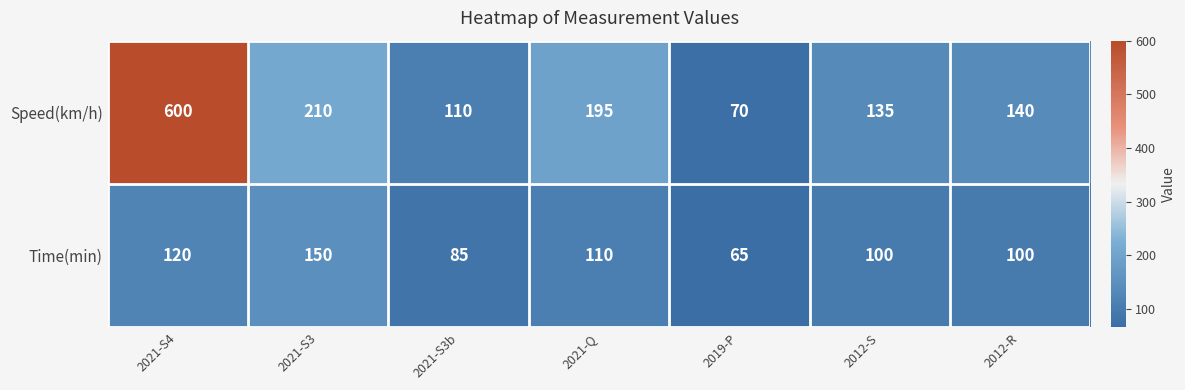

What is the difference between the maximum and second lowest values in the Speed(km/h) series?

490